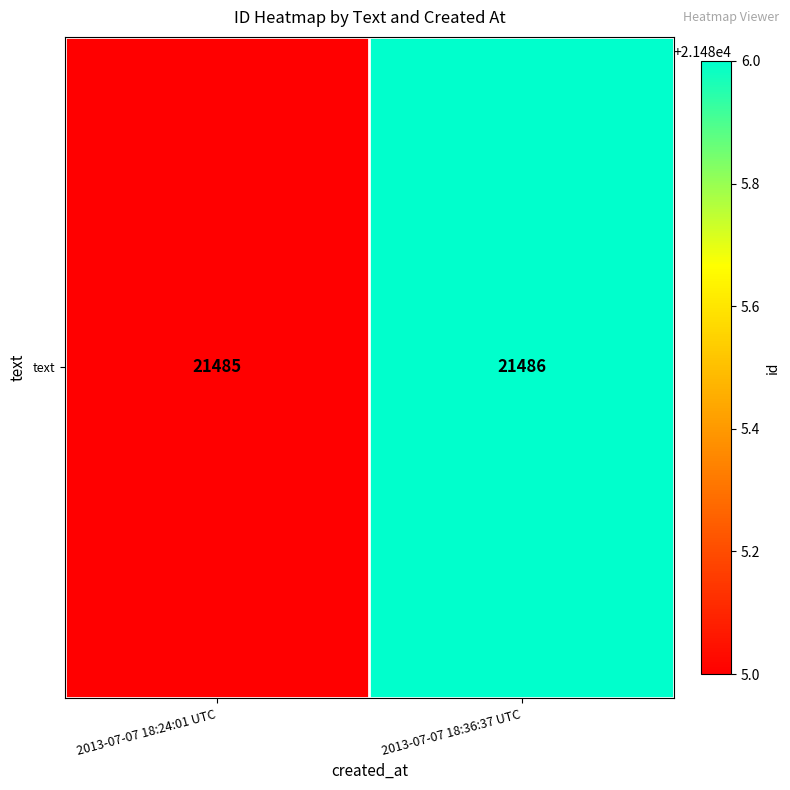

How many data points are less than 21486?

1